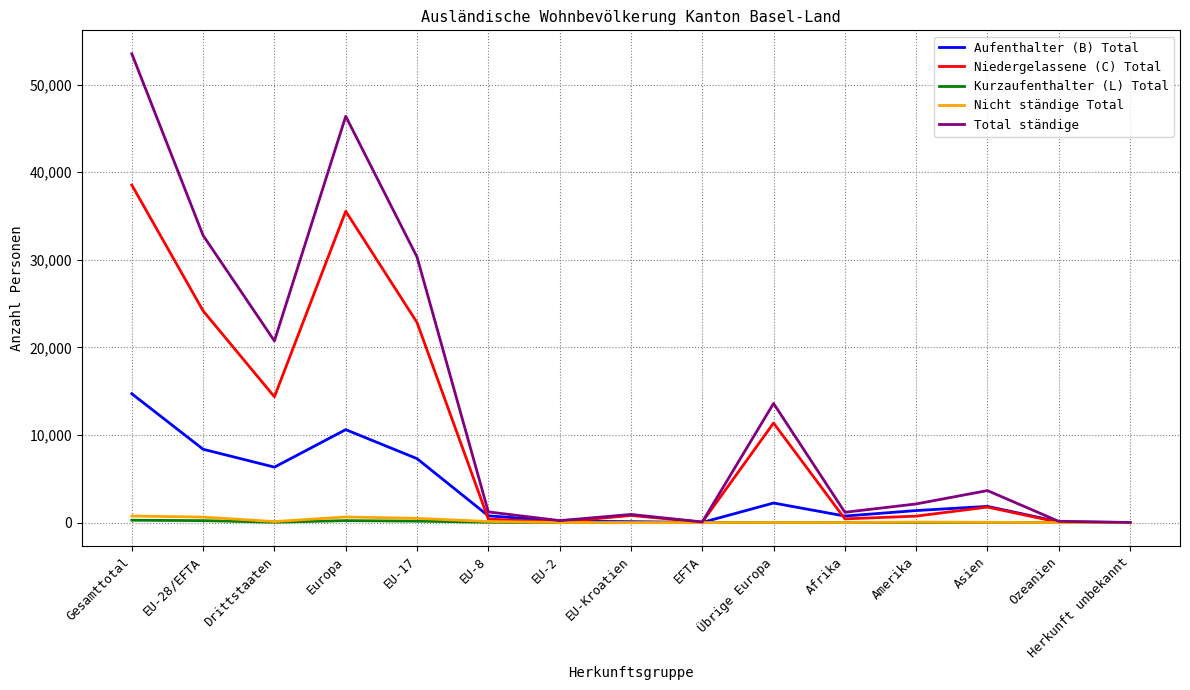

How many lines are shown in the chart?

5